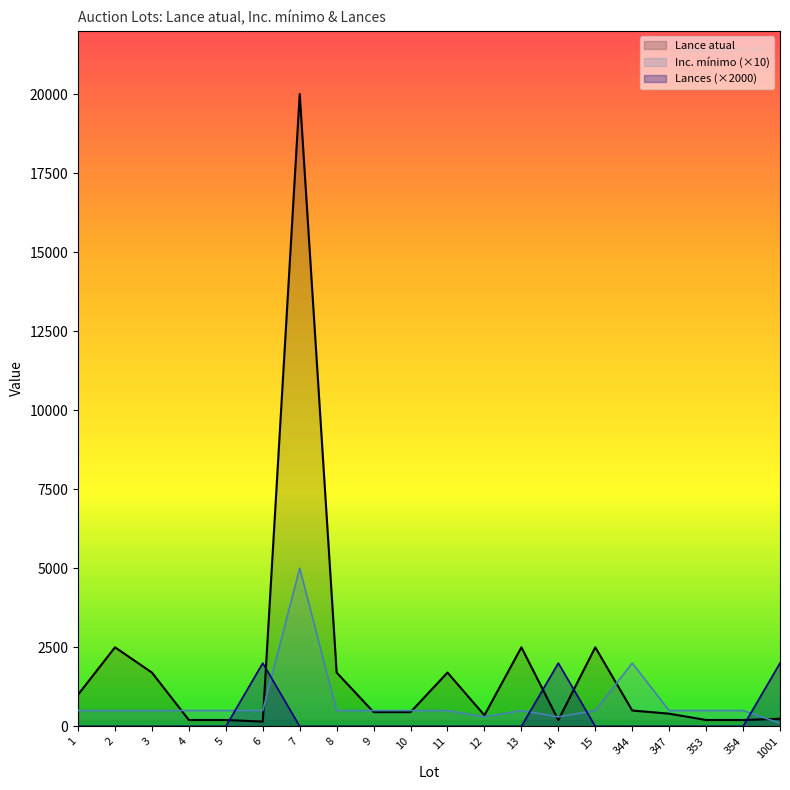

Where is the first local minimum for Inc. mínimo?

12